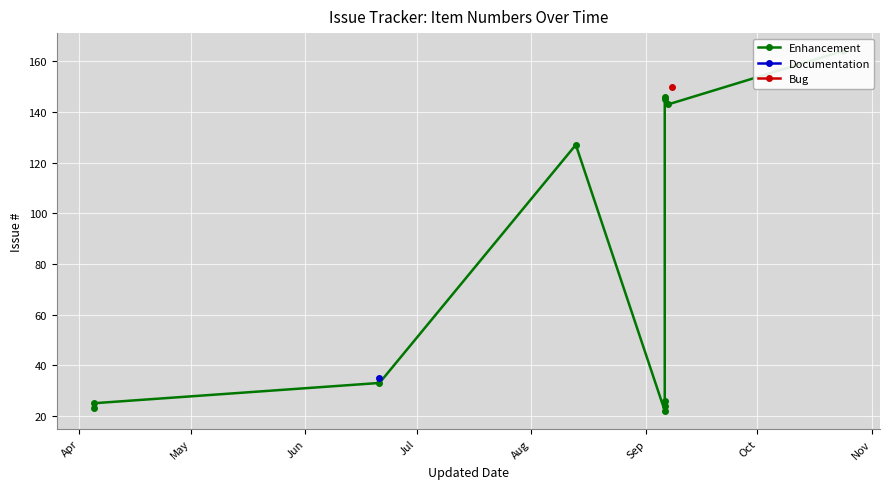

What position from the left is Jul?

4